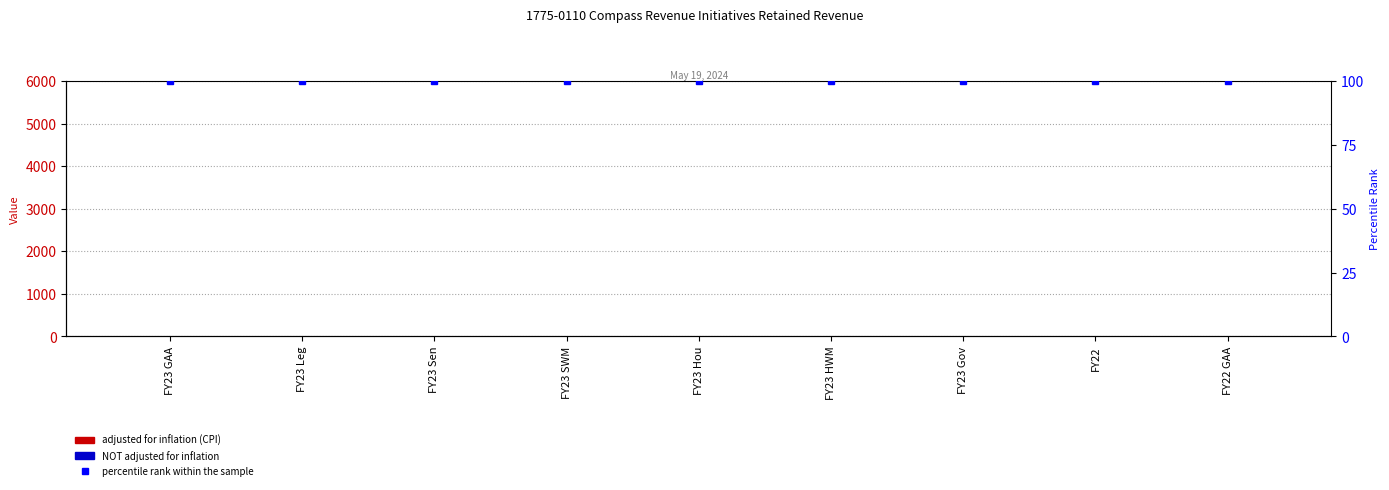

At which label does NOT adjusted for inflation reach its minimum?

FY23 GAA